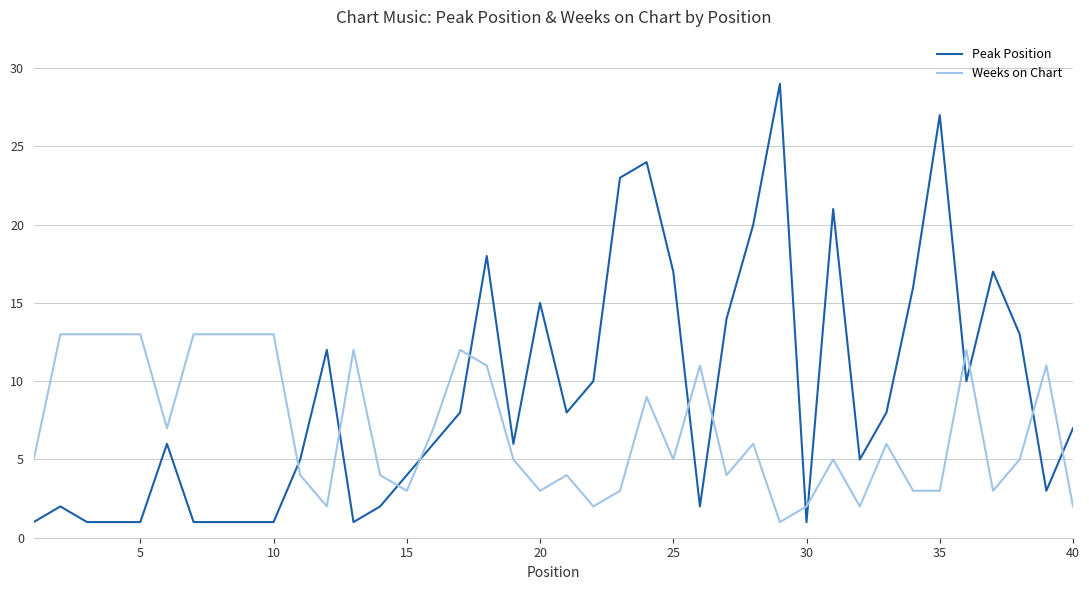

What is the maximum value for Peak Position?

29